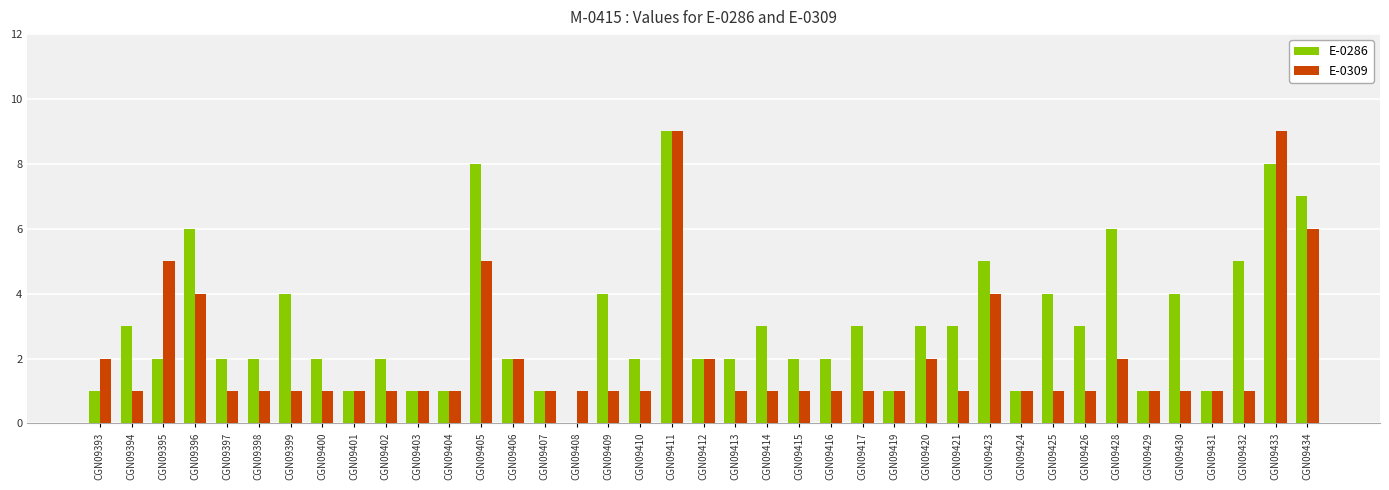

Reading right to left, transcribe all the data shown in this chart.

E-0286: CGN09434=7	CGN09433=8	CGN09432=5	CGN09431=1	CGN09430=4	CGN09429=1	CGN09428=6	CGN09426=3	CGN09425=4	CGN09424=1	CGN09423=5	CGN09421=3	CGN09420=3	CGN09419=1	CGN09417=3	CGN09416=2	CGN09415=2	CGN09414=3	CGN09413=2	CGN09412=2	CGN09411=9	CGN09410=2	CGN09409=4	CGN09408=0	CGN09407=1	CGN09406=2	CGN09405=8	CGN09404=1	CGN09403=1	CGN09402=2	CGN09401=1	CGN09400=2	CGN09399=4	CGN09398=2	CGN09397=2	CGN09396=6	CGN09395=2	CGN09394=3	CGN09393=1
E-0309: CGN09434=6	CGN09433=9	CGN09432=1	CGN09431=1	CGN09430=1	CGN09429=1	CGN09428=2	CGN09426=1	CGN09425=1	CGN09424=1	CGN09423=4	CGN09421=1	CGN09420=2	CGN09419=1	CGN09417=1	CGN09416=1	CGN09415=1	CGN09414=1	CGN09413=1	CGN09412=2	CGN09411=9	CGN09410=1	CGN09409=1	CGN09408=1	CGN09407=1	CGN09406=2	CGN09405=5	CGN09404=1	CGN09403=1	CGN09402=1	CGN09401=1	CGN09400=1	CGN09399=1	CGN09398=1	CGN09397=1	CGN09396=4	CGN09395=5	CGN09394=1	CGN09393=2